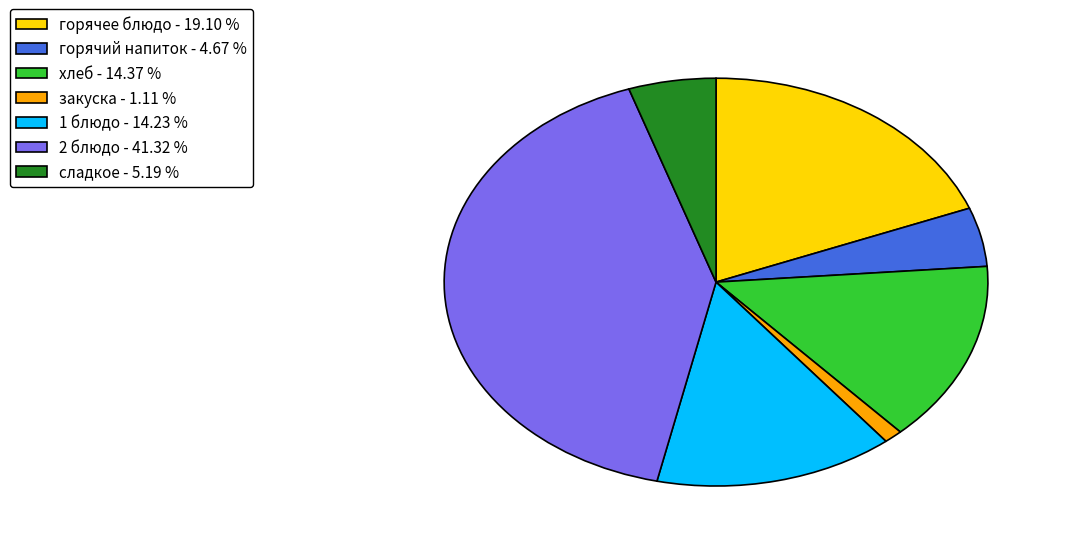

Is горячее блюдо the majority of the pie?

No